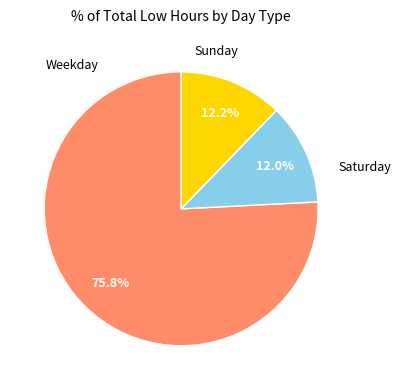

Approximately how many times larger is the value at Weekday compared to Saturday?

6.3